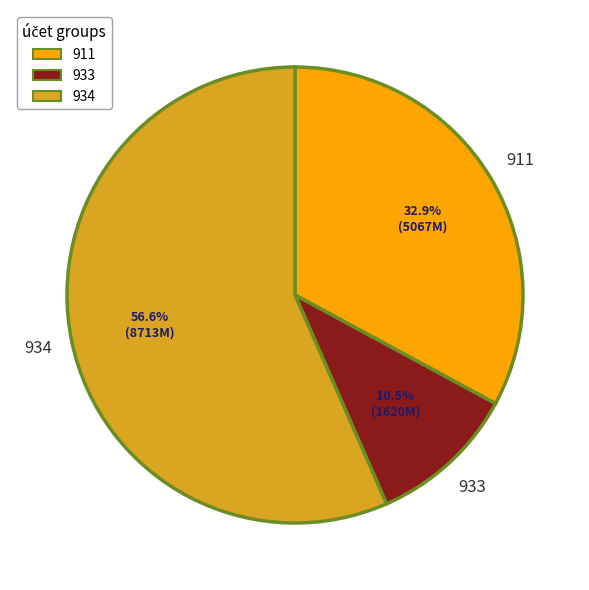

Count the number of slices in the pie.

3